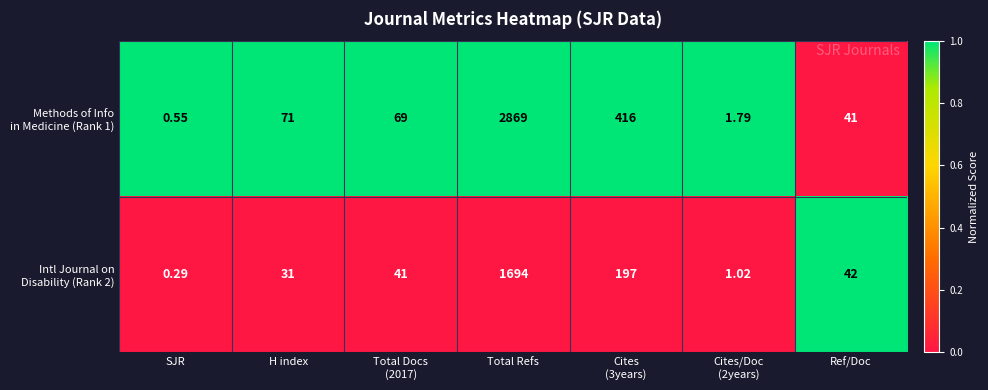

At which category is the sum across all series the highest?

Total Refs